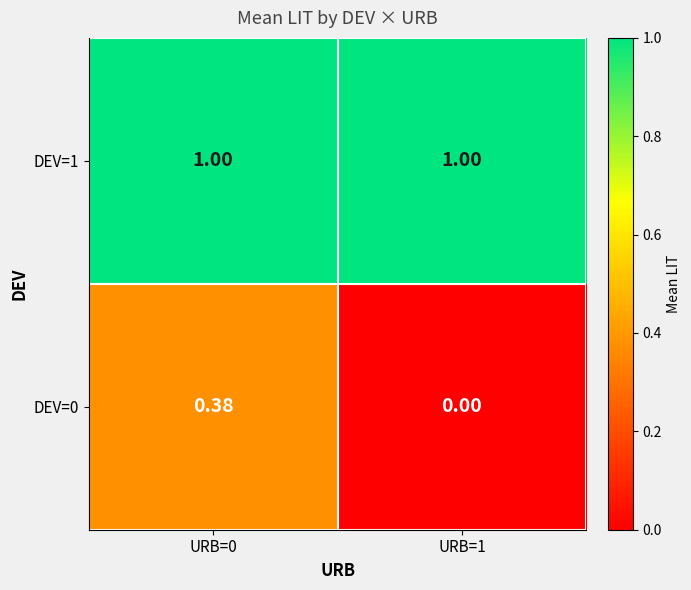

How many series are shown in this chart?

2